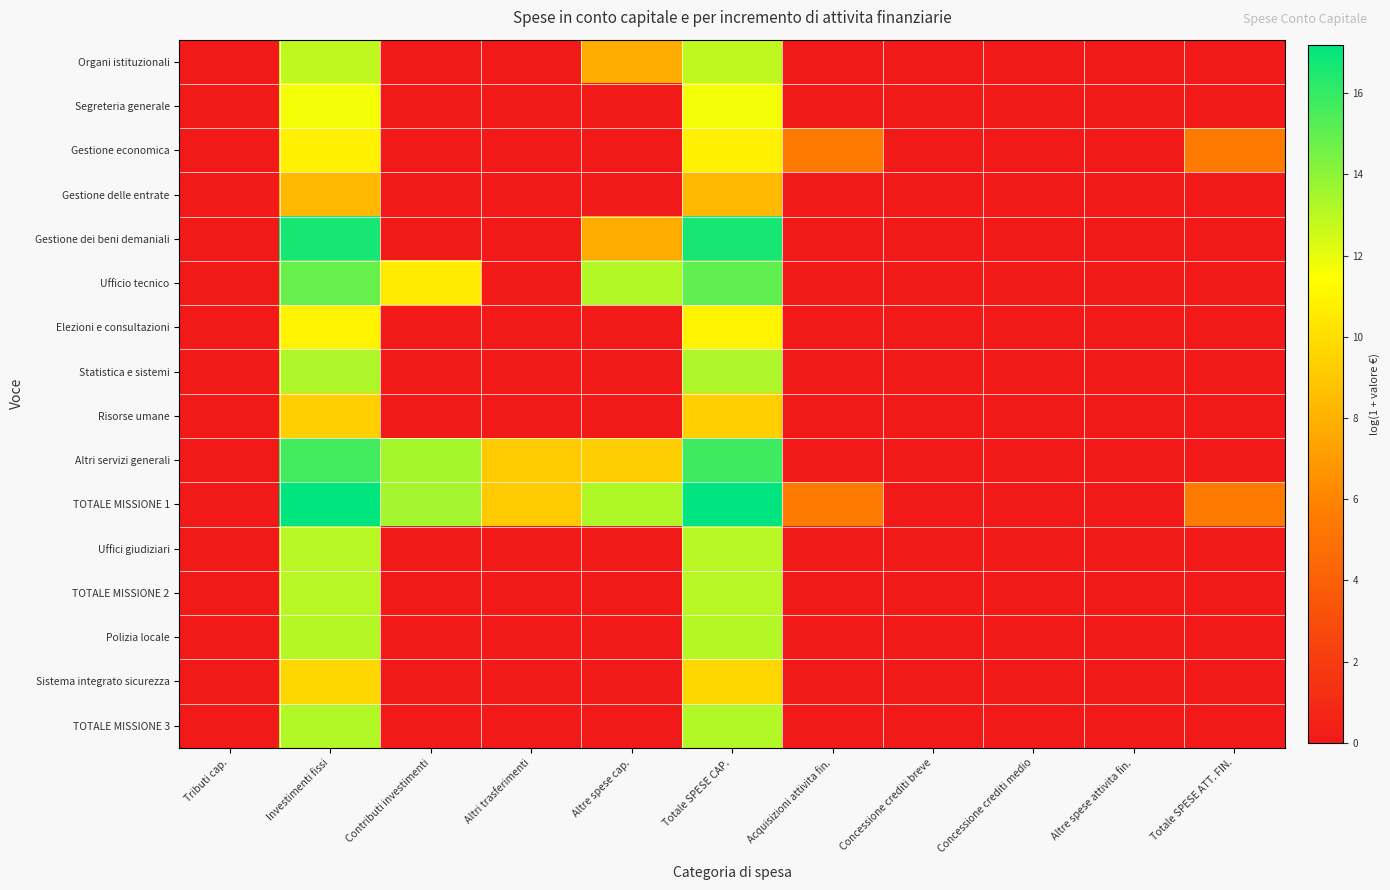

Which has a higher value, Contributi investimenti or Altre spese attivita fin.?

Contributi investimenti